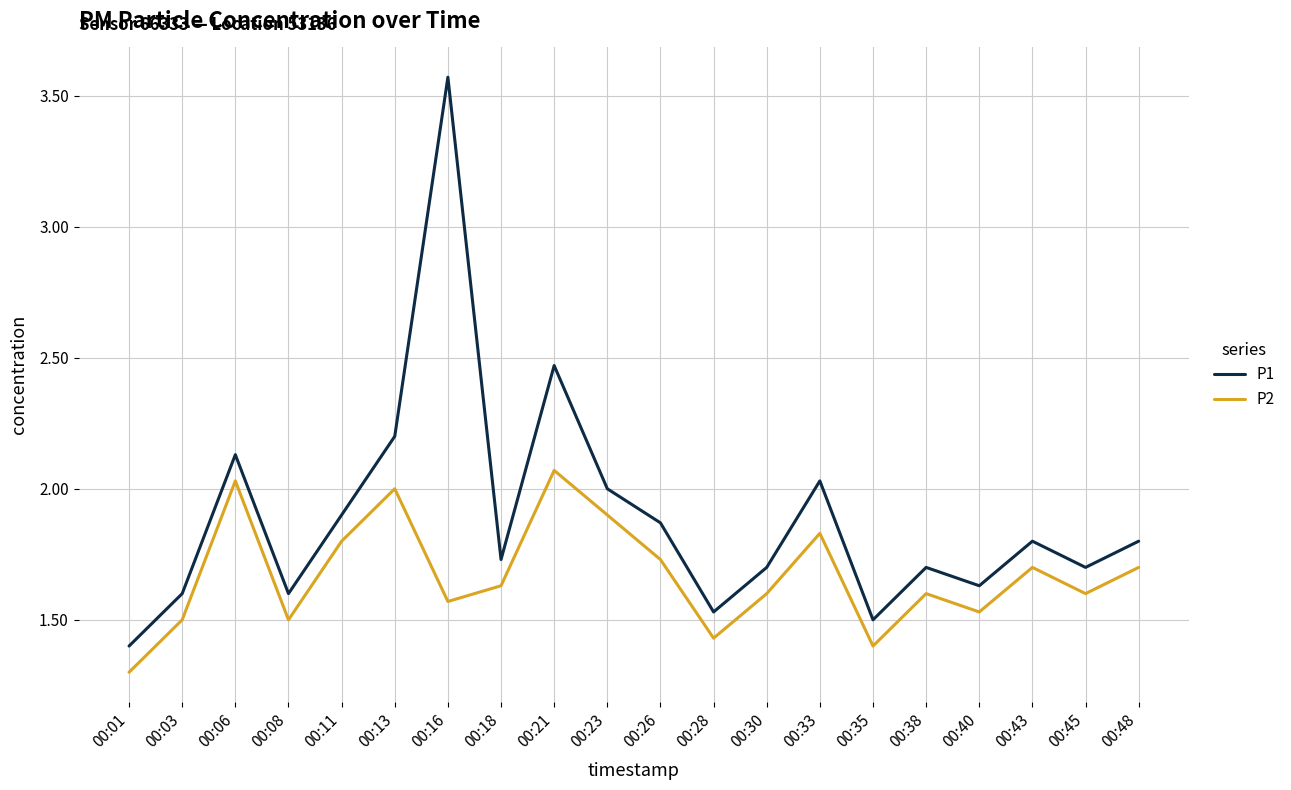

At which category is the sum across all series the highest?

00:16